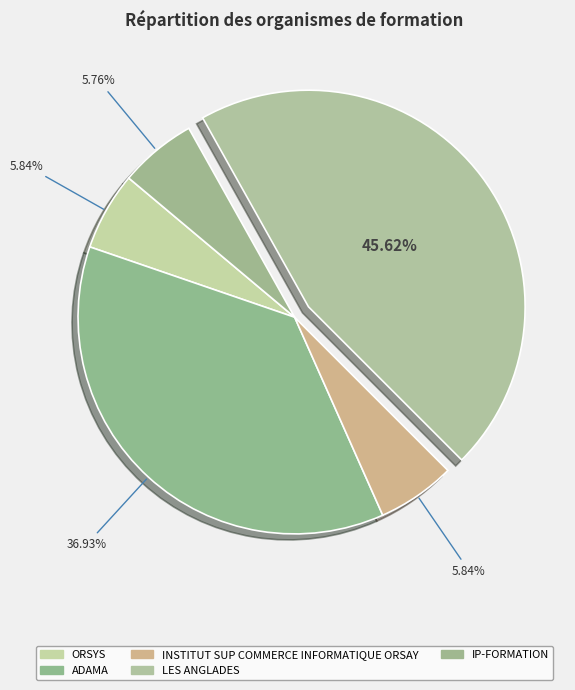

What is the total percentage of ORSYS and ADAMA?

42.8%